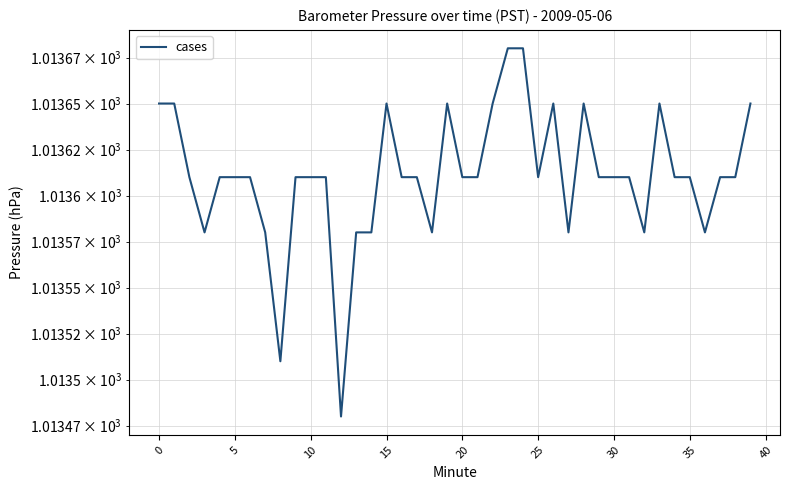

Reading left to right, list all the values displayed in this chart.

1013.6	1013.6	1013.6	1013.6	1013.6	1013.6	1013.6	1013.6	1013.5	1013.6	1013.6	1013.6	1013.5	1013.6	1013.6	1013.6	1013.6	1013.6	1013.6	1013.6	1013.6	1013.6	1013.6	1013.7	1013.7	1013.6	1013.6	1013.6	1013.6	1013.6	1013.6	1013.6	1013.6	1013.6	1013.6	1013.6	1013.6	1013.6	1013.6	1013.6